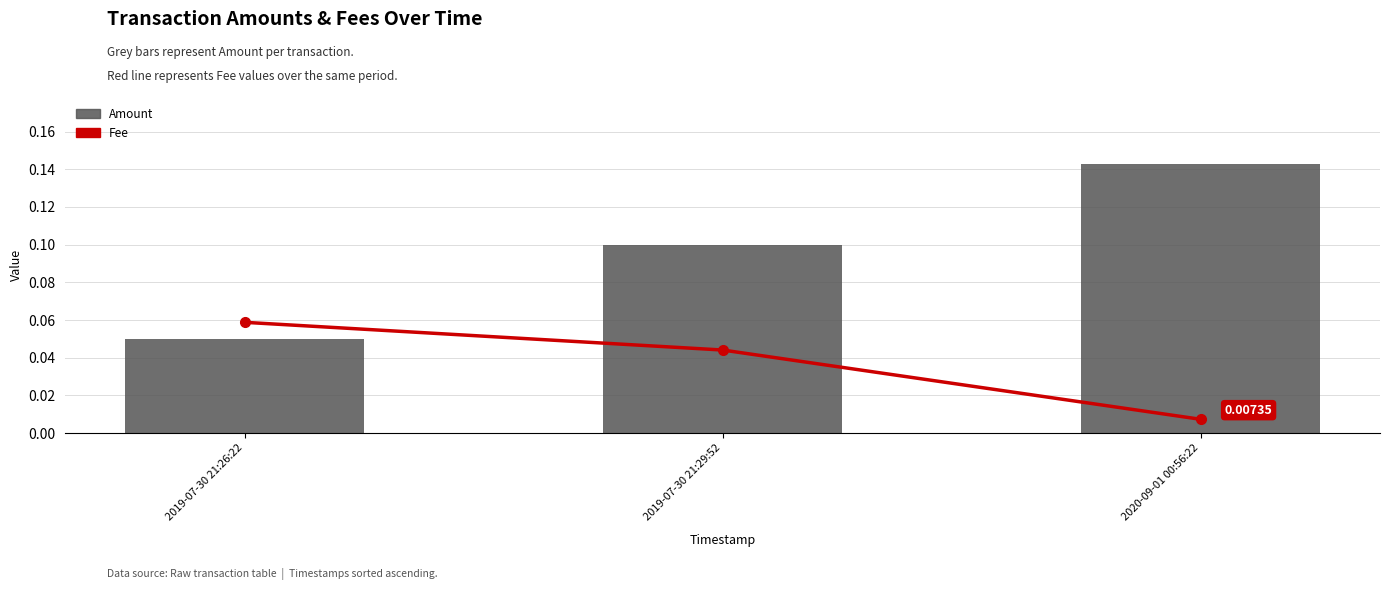

Which series has the largest total across all categories?

Amount